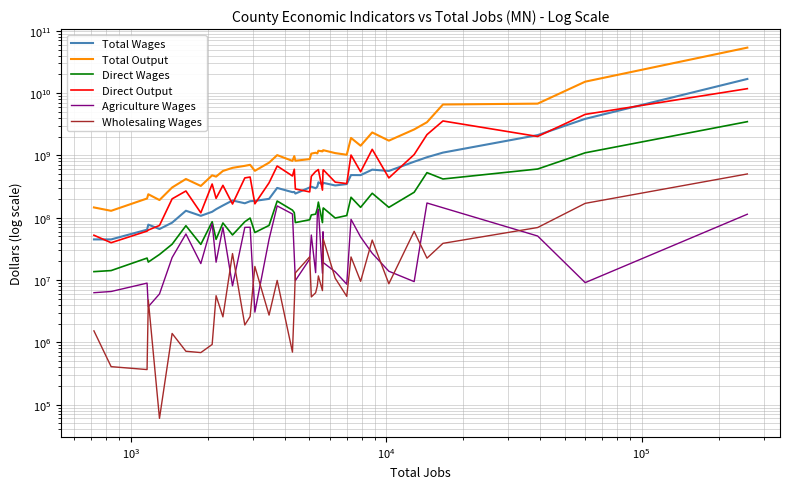

What is the difference between the maximum and second lowest values in the Agriculture Wages series?

168546100